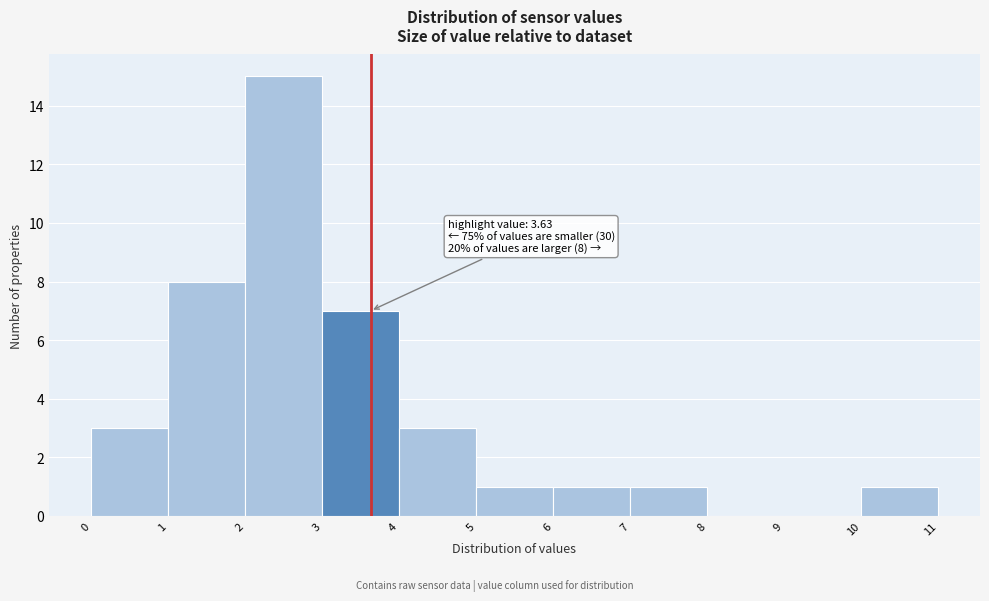

Over which range of the x-axis is the bar tallest?

2 to 3